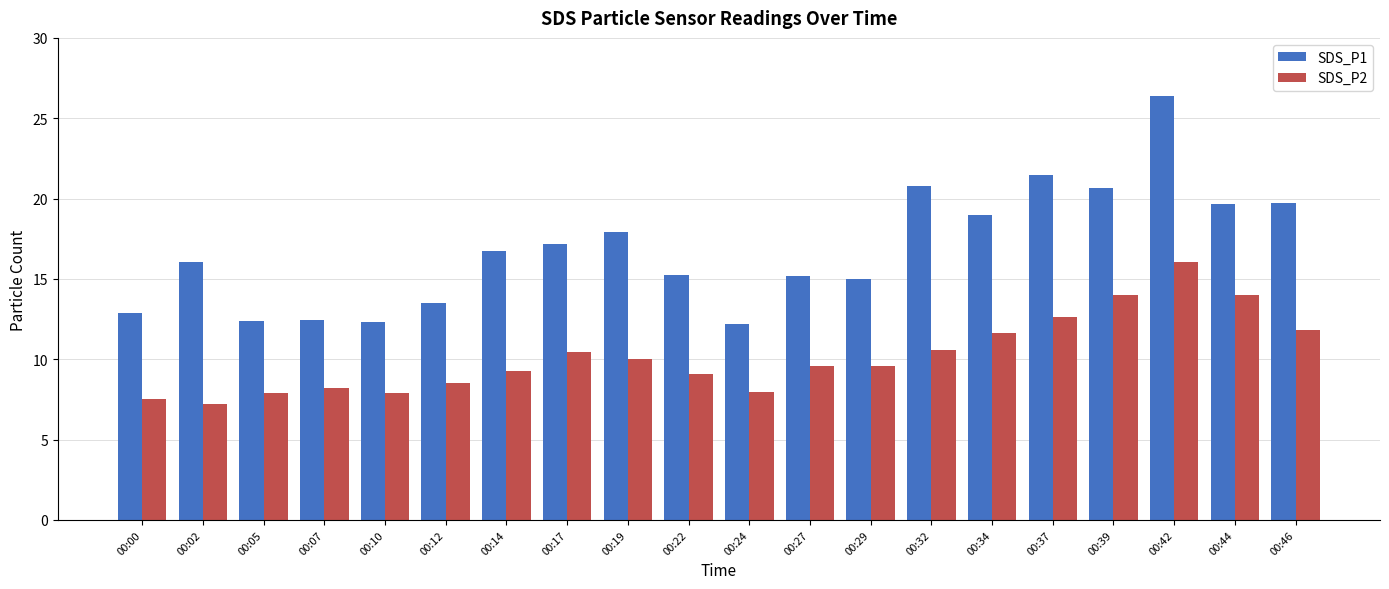

What is the lowest value of the SDS_P1 series?

12.2